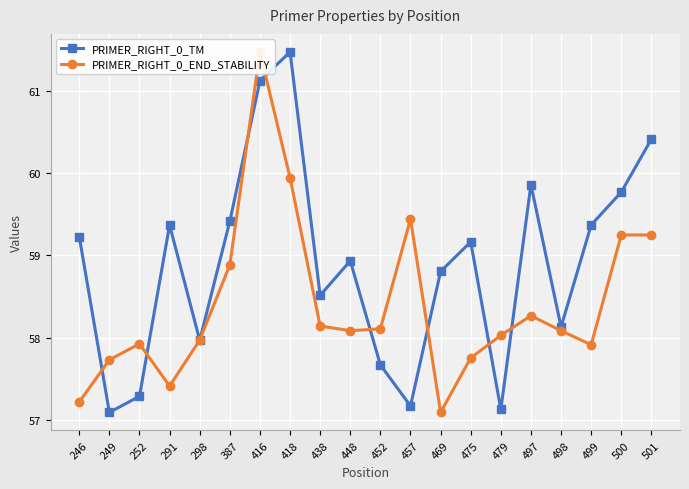

What is the minimum value for PRIMER_RIGHT_0_END_STABILITY?

57.1